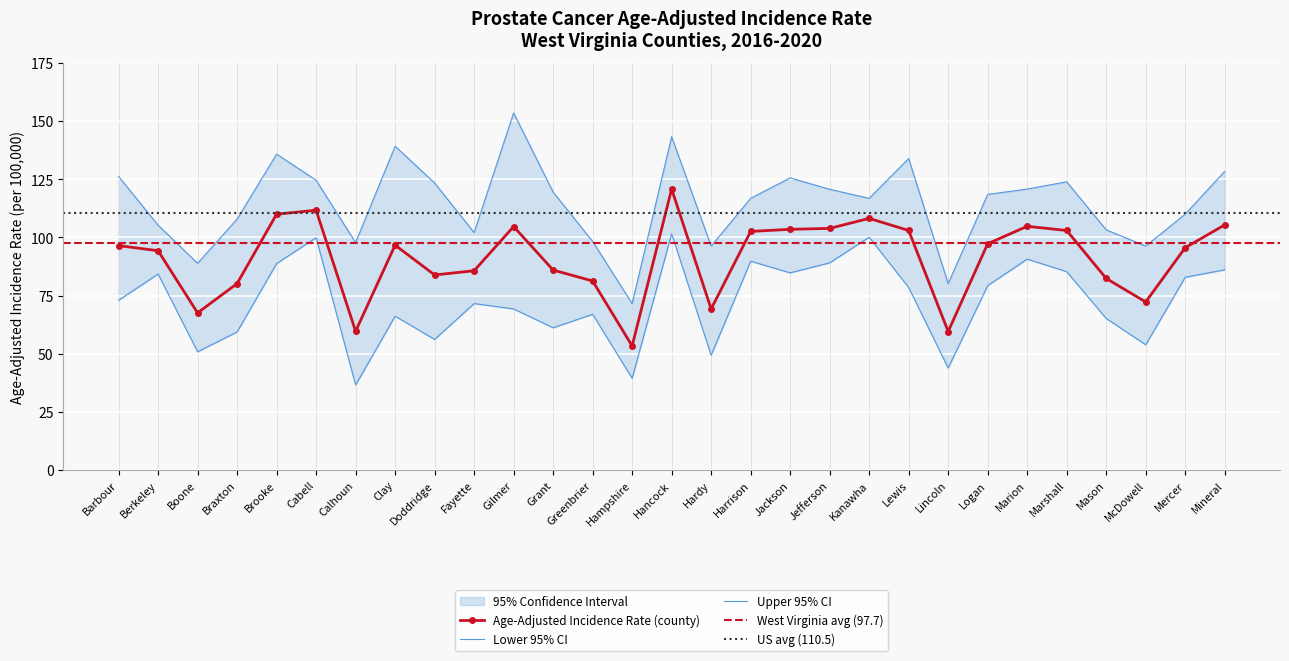

Reading left to right, extract all data points from this chart.

Age-Adjusted Incidence Rate: Barbour=96.5	Berkeley=94.3	Boone=67.6	Braxton=80.2	Brooke=110.0	Cabell=111.7	Calhoun=59.7	Clay=96.7	Doddridge=83.9	Fayette=85.7	Gilmer=104.7	Grant=86.0	Greenbrier=81.3	Hampshire=53.4	Hancock=120.8	Hardy=69.3	Harrison=102.6	Jackson=103.5	Jefferson=103.9	Kanawha=108.2	Lewis=103.0	Lincoln=59.6	Logan=97.3	Marion=104.8	Marshall=103.0	Mason=82.4	McDowell=72.3	Mercer=95.6	Mineral=105.4
Lower 95% CI: Barbour=73.0	Berkeley=84.3	Boone=50.9	Braxton=59.4	Brooke=88.8	Cabell=99.9	Calhoun=36.6	Clay=66.2	Doddridge=56.2	Fayette=71.6	Gilmer=69.3	Grant=61.2	Greenbrier=67.0	Hampshire=39.5	Hancock=101.6	Hardy=49.4	Harrison=89.8	Jackson=84.8	Jefferson=89.1	Kanawha=100.1	Lewis=78.5	Lincoln=43.9	Logan=79.3	Marion=90.7	Marshall=85.3	Mason=65.2	McDowell=53.9	Mercer=82.9	Mineral=86.1
Upper 95% CI: Barbour=126.2	Berkeley=105.3	Boone=88.9	Braxton=107.9	Brooke=135.8	Cabell=124.6	Calhoun=97.8	Clay=139.2	Doddridge=123.4	Fayette=102.1	Gilmer=153.5	Grant=119.5	Greenbrier=98.3	Hampshire=71.6	Hancock=143.3	Hardy=96.3	Harrison=116.8	Jackson=125.6	Jefferson=120.7	Kanawha=116.8	Lewis=133.9	Lincoln=80.2	Logan=118.5	Marion=120.8	Marshall=123.9	Mason=103.3	McDowell=96.3	Mercer=110.0	Mineral=128.4